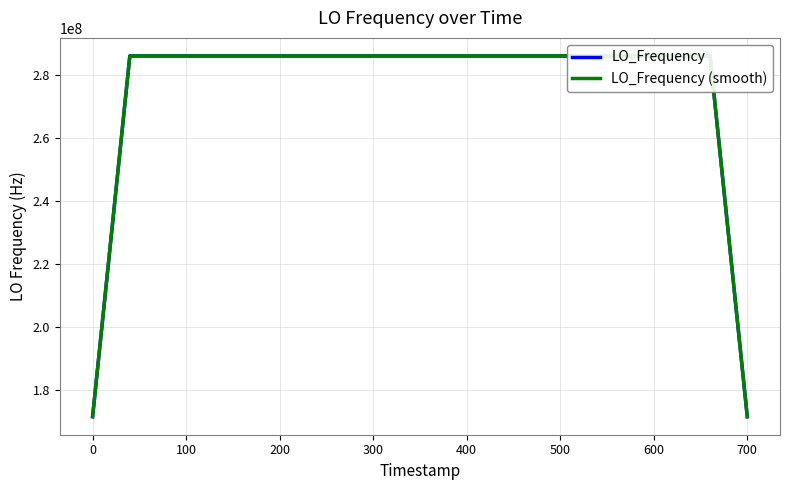

Reading left to right, what are all the values shown in this chart?

LO_Frequency: 171628199.5	228837599.5	286046999.7	286047000.5	286046999.7	286046999.8	286047000.4	286047000.1	286047000.0	286047000.1	286047000.4	286046999.5	286046999.9	286046999.9	286047000.3	286047000.1	286047000.1	286047000.1	286047000.0	286046999.6	286046999.9	286047000.0	286046999.8	286047000.1	286047000.6	286047000.1	286046999.9	286047000.1	286046999.4	286046999.7	286047000.0	286047000.0	286047000.1	286047000.2	286046999.9	286047000.2	286047000.9	286047000.1	228837600.3	171628200.1
LO_Frequency (smooth): 171625424.9	228834824.9	286044225.0	286044225.8	286044225.0	286044225.1	286044225.8	286044225.4	286044225.4	286044225.4	286044225.7	286044224.8	286044225.2	286044225.3	286044225.7	286044225.4	286044225.4	286044225.4	286044225.4	286044225.0	286044225.2	286044225.4	286044225.2	286044225.5	286044225.9	286044225.4	286044225.3	286044225.5	286044224.7	286044225.0	286044225.3	286044225.3	286044225.4	286044225.5	286044225.2	286044225.5	286044226.2	286044225.4	228834825.6	171625425.4